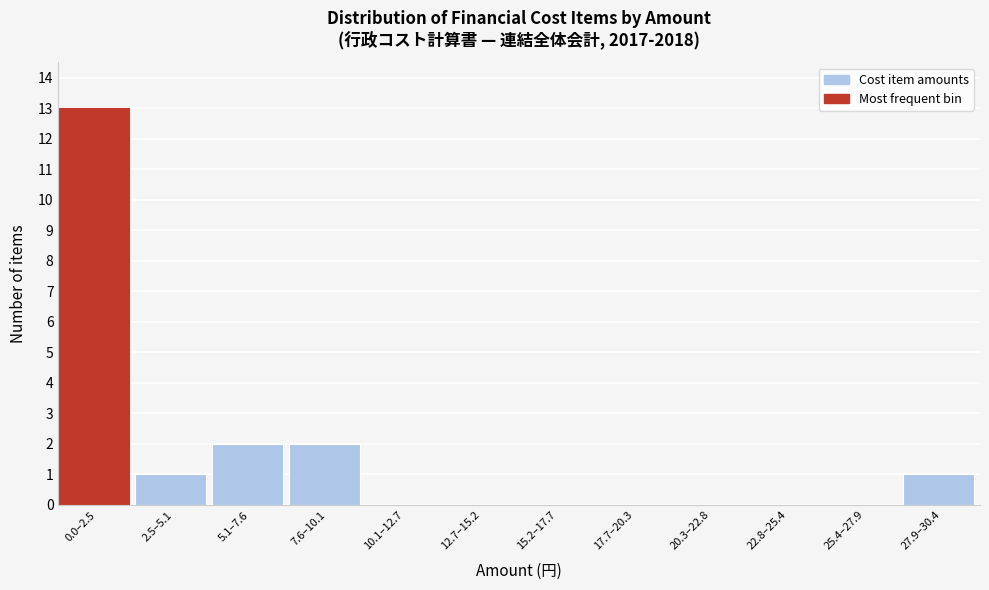

Reading right to left, list all the values displayed in this chart.

27.9–30.4=1	25.4–27.9=0	22.8–25.4=0	20.3–22.8=0	17.7–20.3=0	15.2–17.7=0	12.7–15.2=0	10.1–12.7=0	7.6–10.1=2	5.1–7.6=2	2.5–5.1=1	0.0–2.5=13